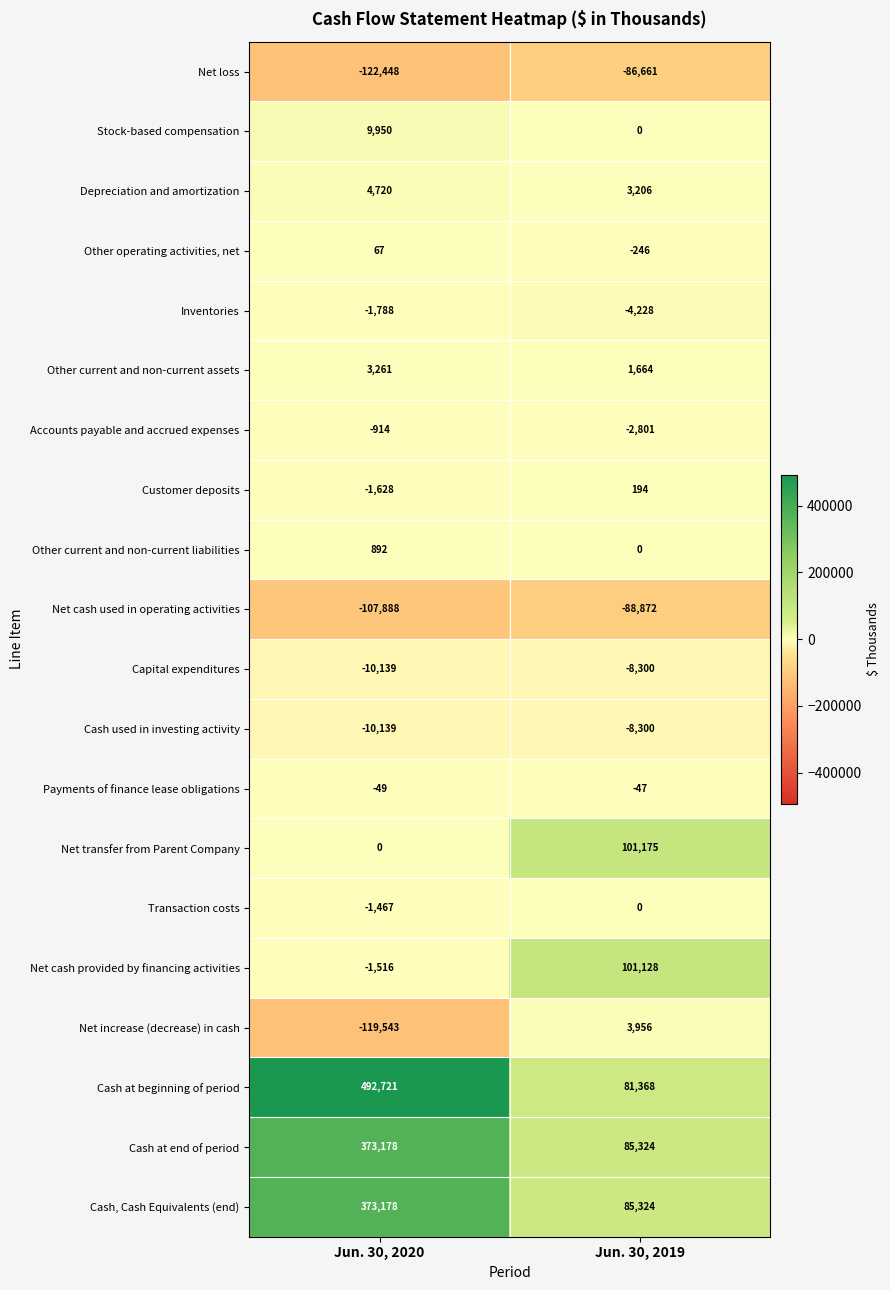

What is the difference between the maximum and minimum values in the Net transfer from Parent Company series?

101175